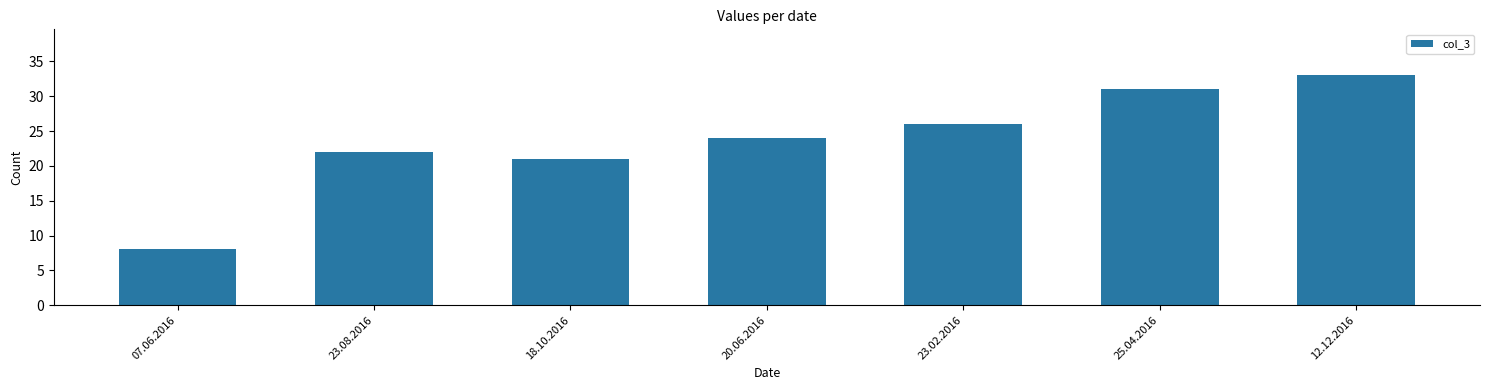

What is the average value?

24